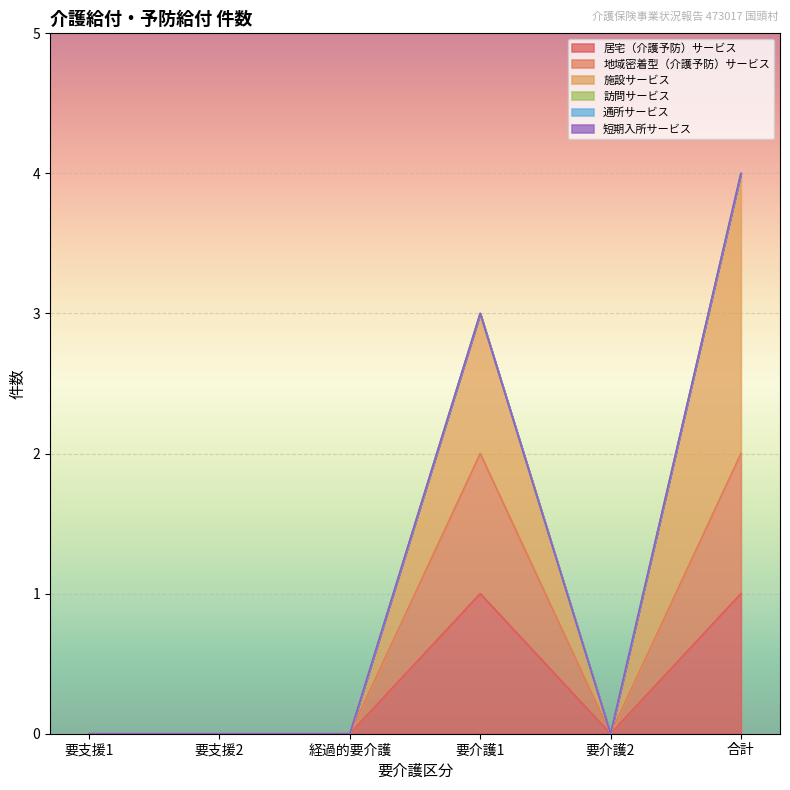

Which series changed the most between 経過的要介護 and 要介護2?

居宅（介護予防）サービス